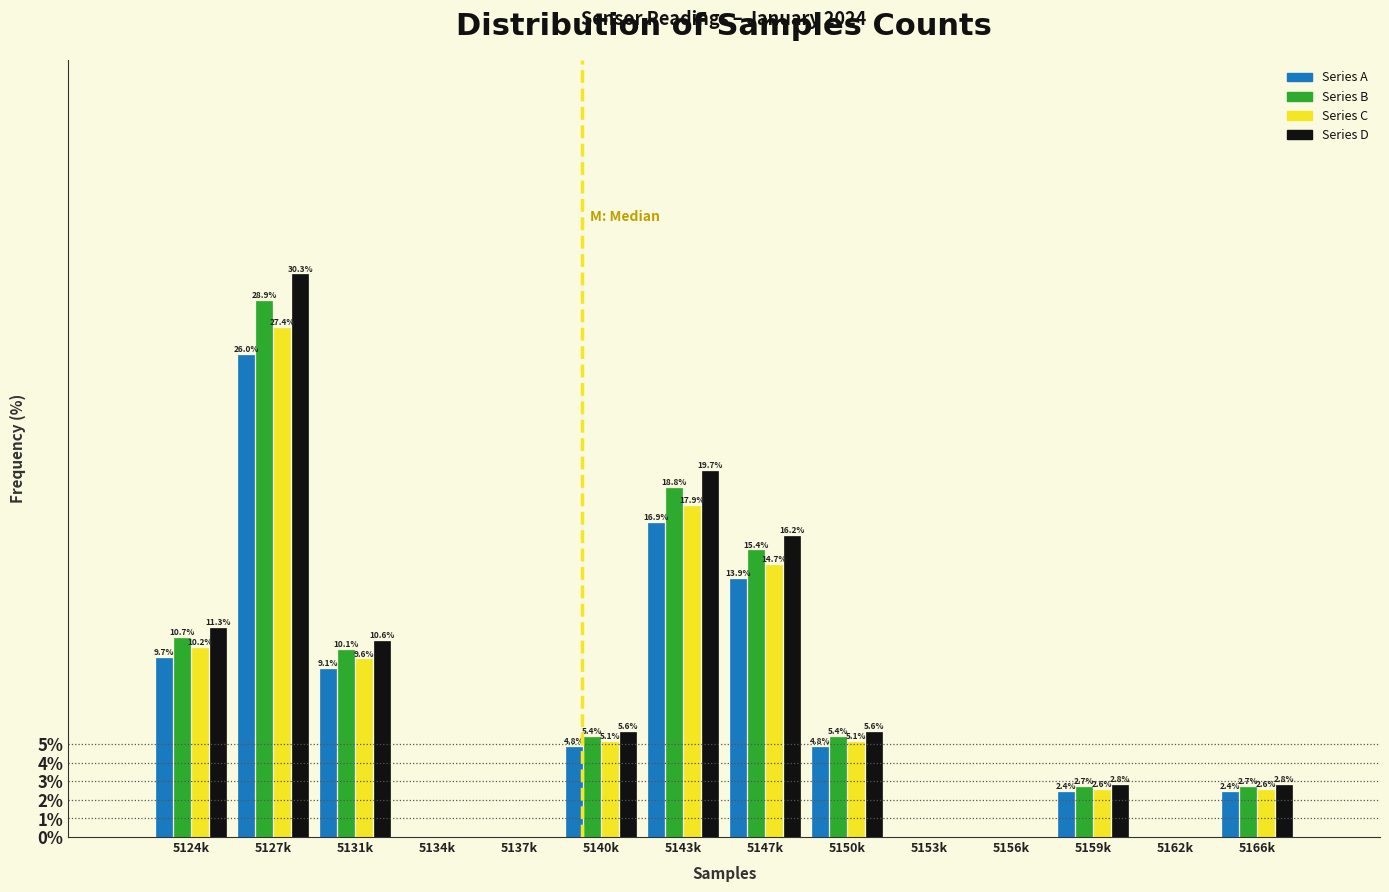

Reading right to left, what are all the values shown in this chart?

Series A: 5166k=2.4	5162k=0.0	5159k=2.4	5156k=0.0	5153k=0.0	5150k=4.8	5147k=13.9	5143k=16.9	5140k=4.8	5137k=0.0	5134k=0.0	5131k=9.1	5127k=26.0	5124k=9.7
Series B: 5166k=2.7	5162k=0.0	5159k=2.7	5156k=0.0	5153k=0.0	5150k=5.4	5147k=15.4	5143k=18.8	5140k=5.4	5137k=0.0	5134k=0.0	5131k=10.1	5127k=28.9	5124k=10.7
Series C: 5166k=2.6	5162k=0.0	5159k=2.6	5156k=0.0	5153k=0.0	5150k=5.1	5147k=14.7	5143k=17.9	5140k=5.1	5137k=0.0	5134k=0.0	5131k=9.6	5127k=27.4	5124k=10.2
Series D: 5166k=2.8	5162k=0.0	5159k=2.8	5156k=0.0	5153k=0.0	5150k=5.6	5147k=16.2	5143k=19.7	5140k=5.6	5137k=0.0	5134k=0.0	5131k=10.6	5127k=30.3	5124k=11.3